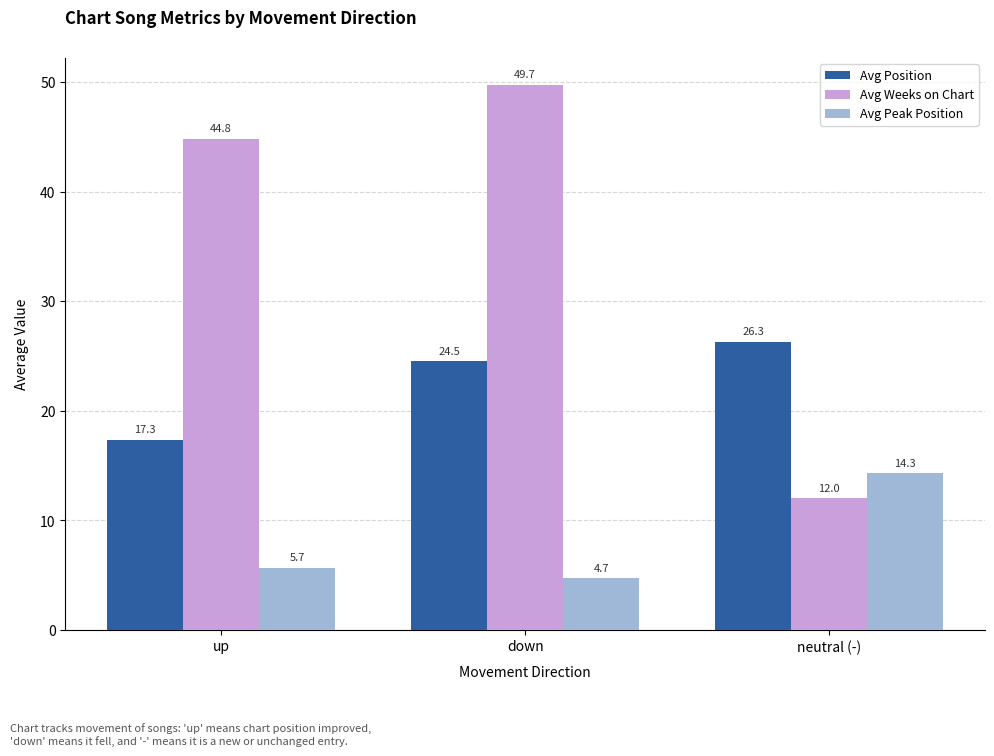

Does the chart contain any negative values?

No